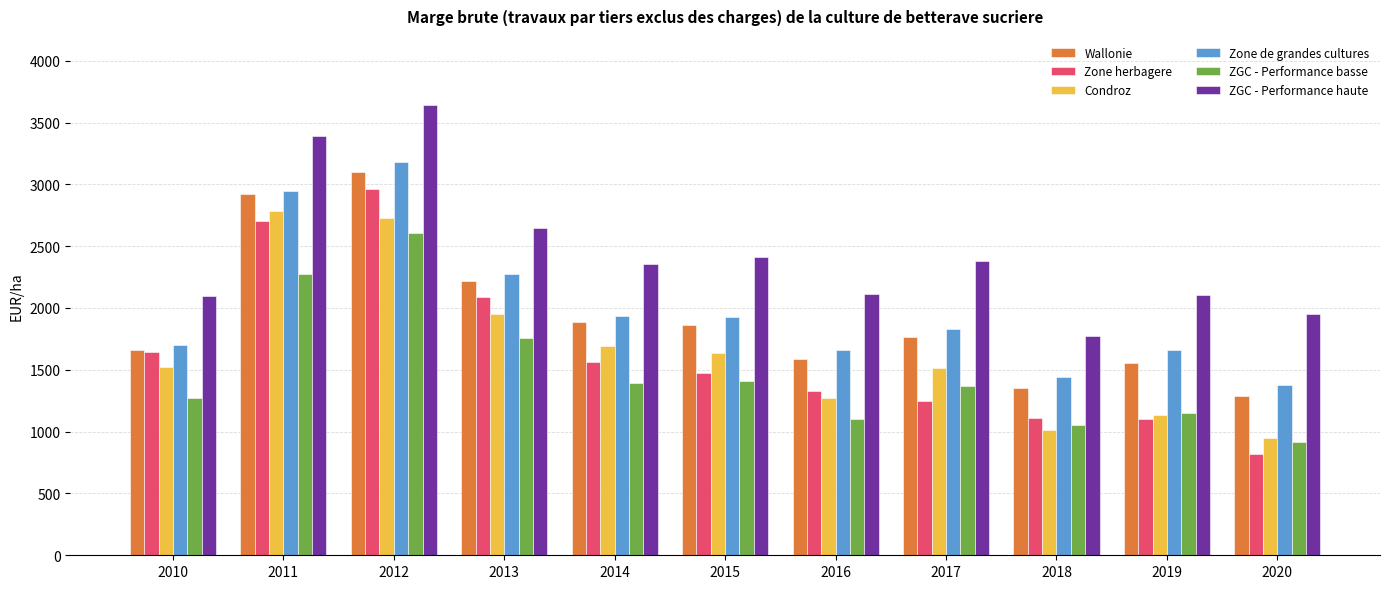

The Zone herbagere series shows 1597.3 at 2018. True or false?

False